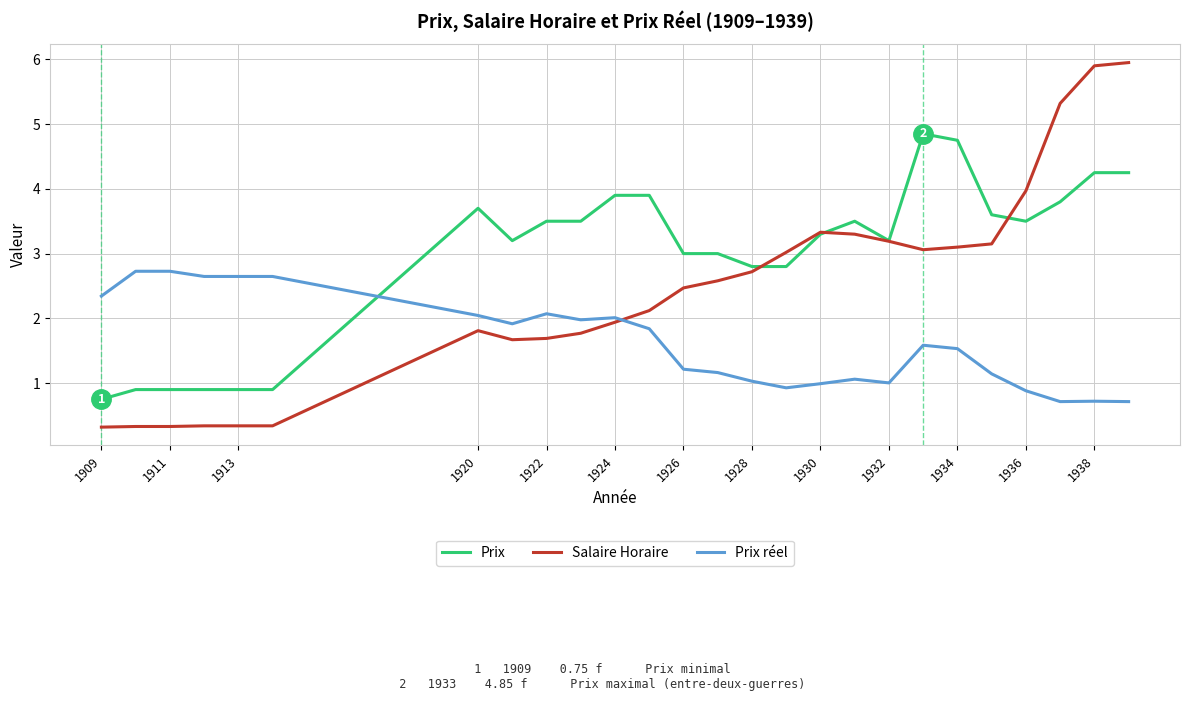

Rank the series by their average value, from highest to lowest.

Prix, Salaire Horaire, Prix réel